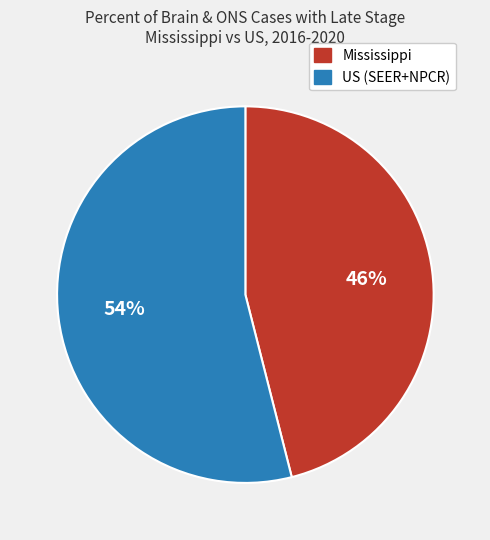

What is the majority slice?

US (SEER+NPCR)